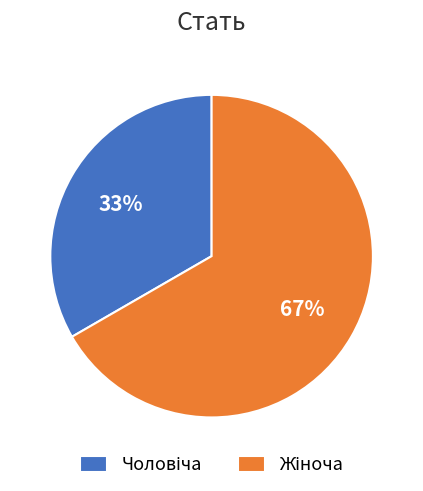

Is there a majority slice in this chart?

Yes